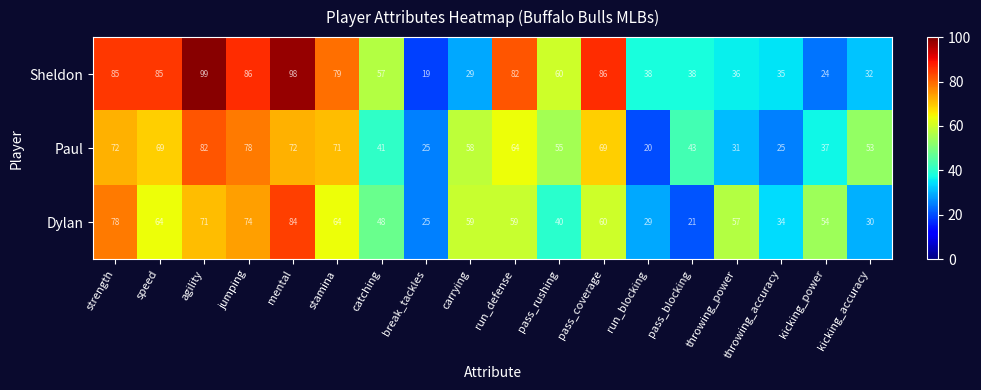

Between speed and break_tackles, which series saw the biggest shift?

Sheldon